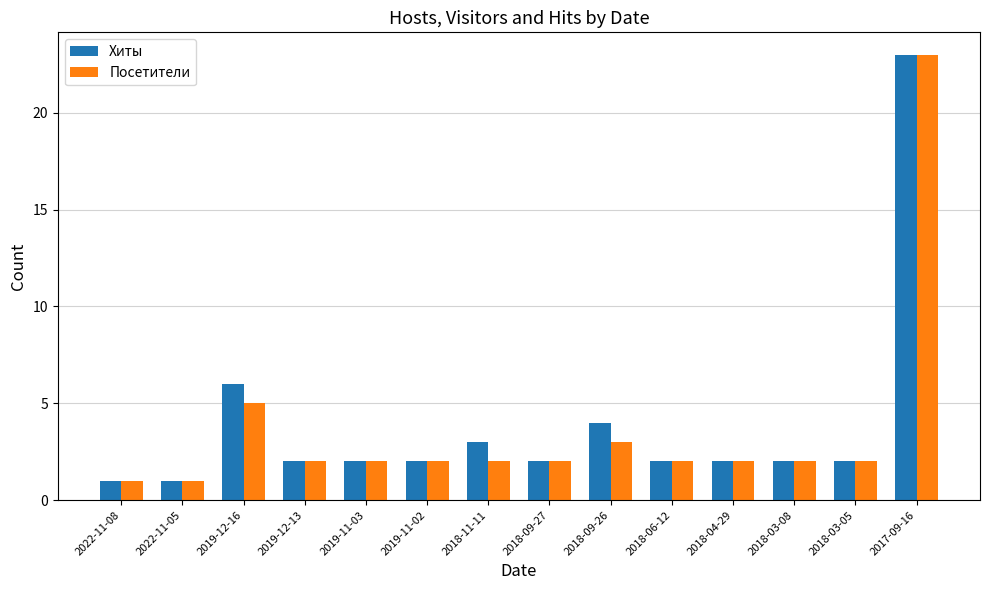

Reading left to right, what are all the values shown in this chart?

Хиты: 1	1	6	2	2	2	3	2	4	2	2	2	2	23
Посетители: 1	1	5	2	2	2	2	2	3	2	2	2	2	23